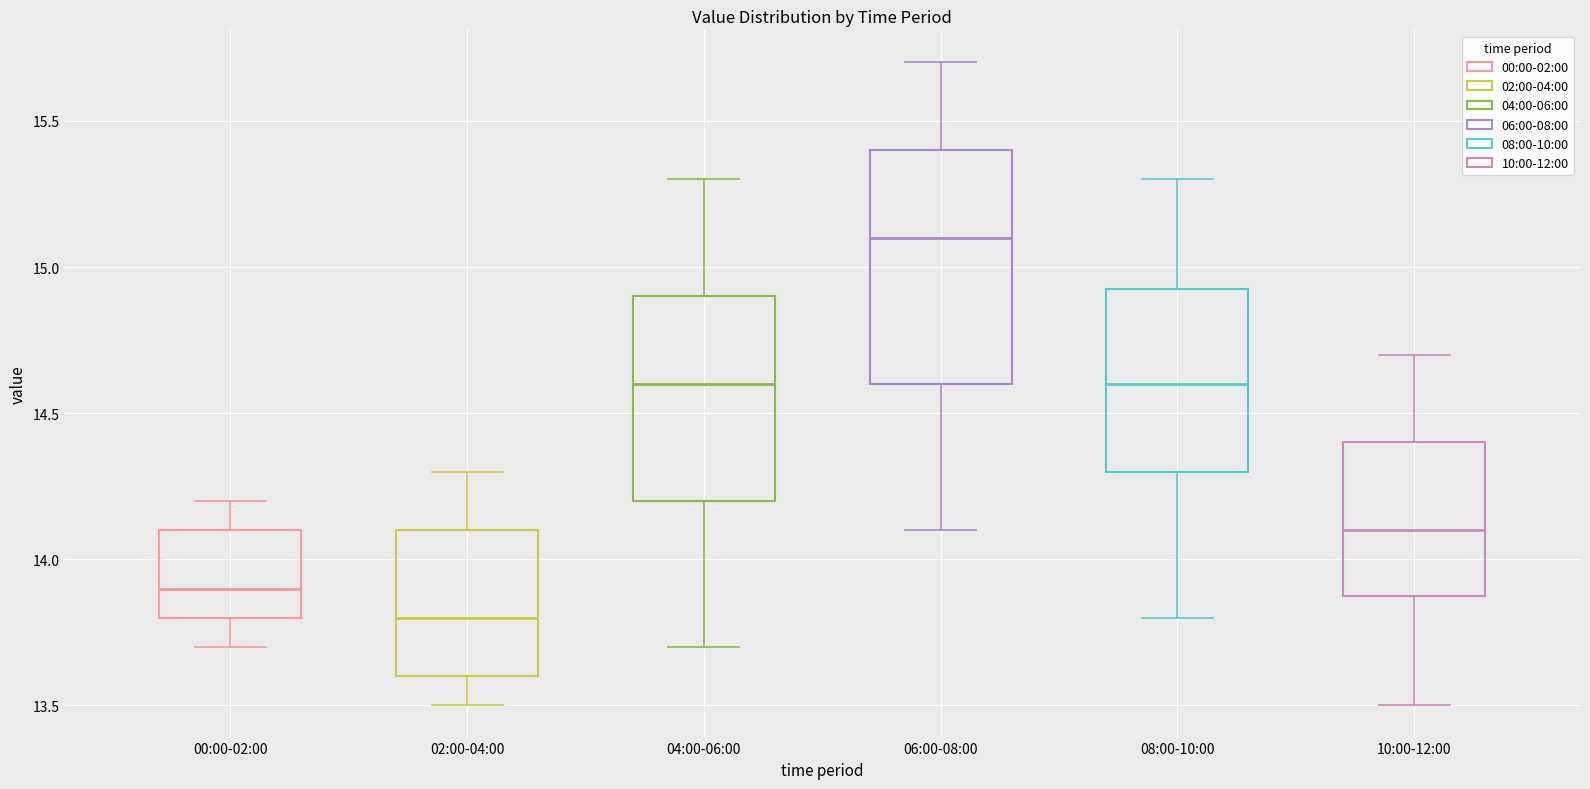

Which box's median line is the highest?

06:00-08:00